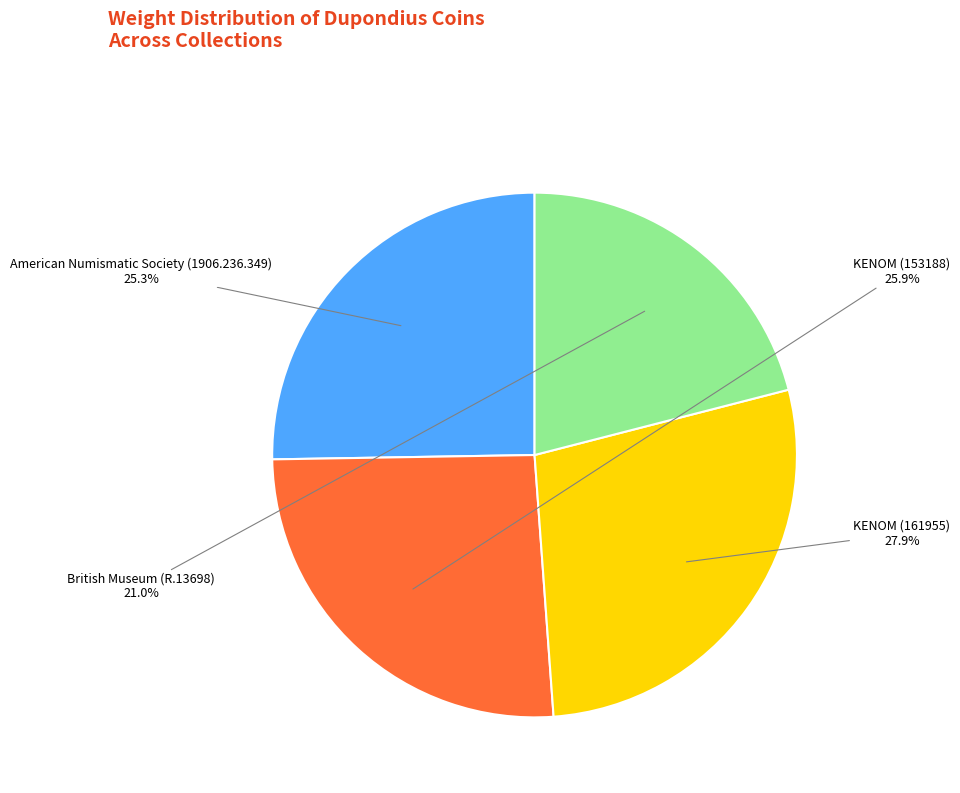

Is there any slice that represents more than half of the pie?

No